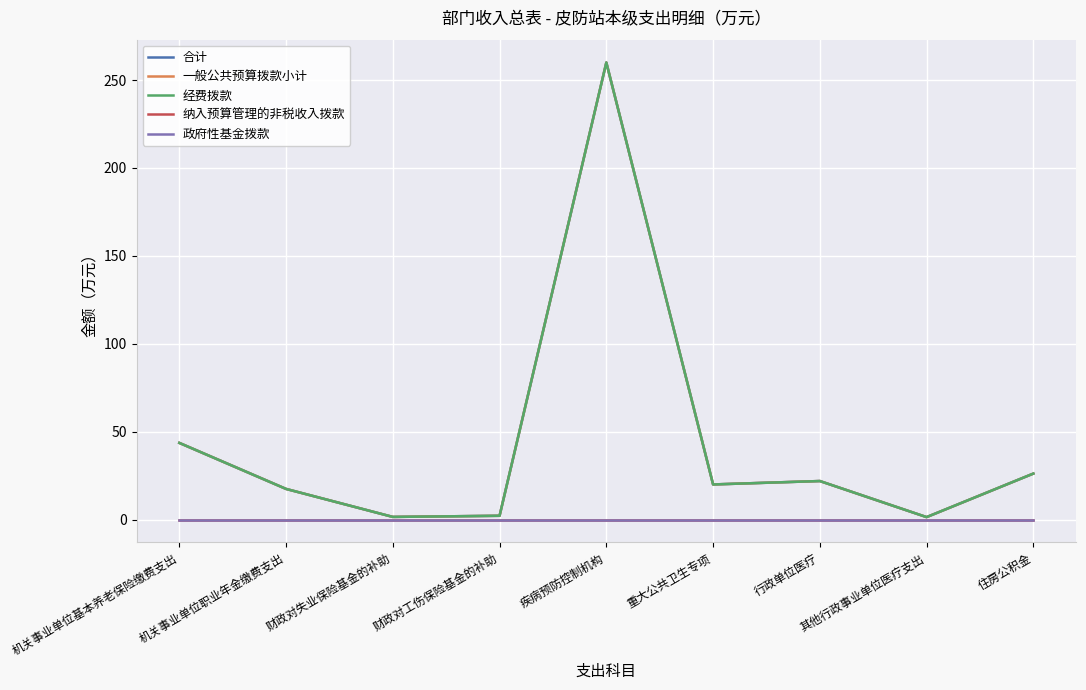

Is this an area chart (filled region under the line)?

No